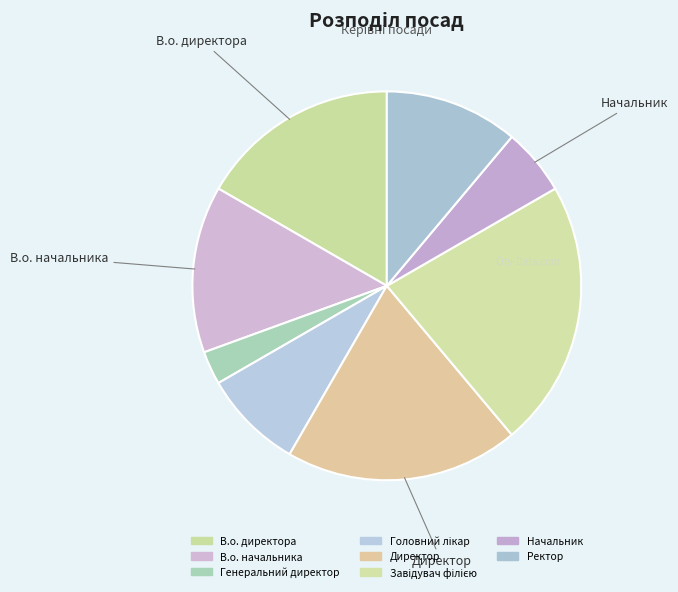

What is the ratio of the value at В.о. начальника to the value at Ректор?

1.2